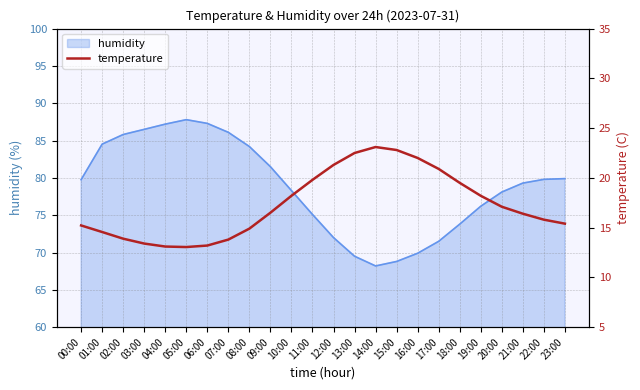

True or false: humidity has a value of 23.6 at 22:00.

False